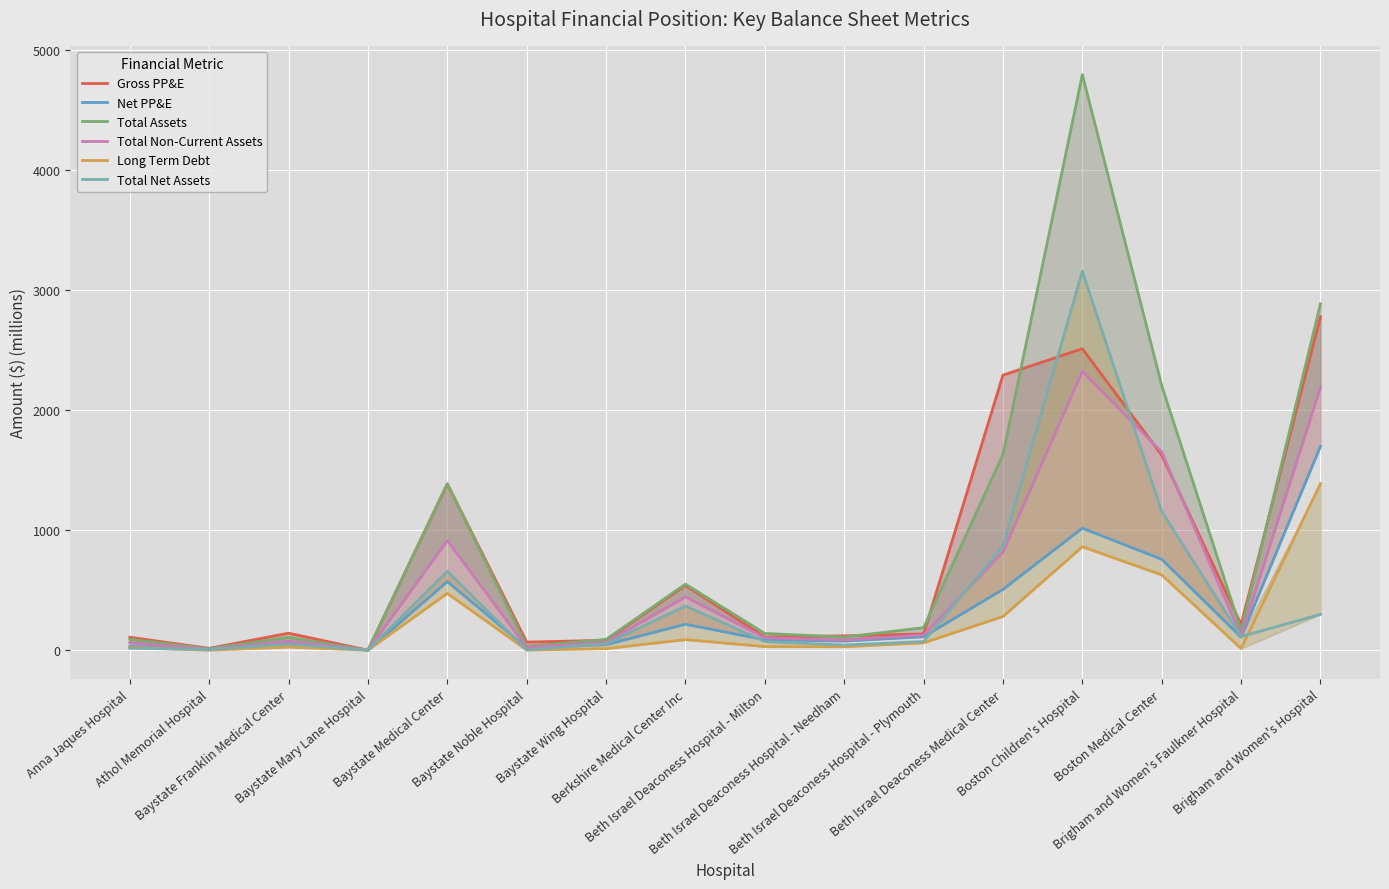

List the labels in order of Net PP&E value, smallest first.

Baystate Mary Lane Hospital, Athol Memorial Hospital, Baystate Noble Hospital, Anna Jaques Hospital, Baystate Wing Hospital, Baystate Franklin Medical Center, Beth Israel Deaconess Hospital - Needham, Beth Israel Deaconess Hospital - Milton, Brigham and Women's Faulkner Hospital, Beth Israel Deaconess Hospital - Plymouth, Berkshire Medical Center Inc, Beth Israel Deaconess Medical Center, Baystate Medical Center, Boston Medical Center, Boston Children's Hospital, Brigham and Women's Hospital